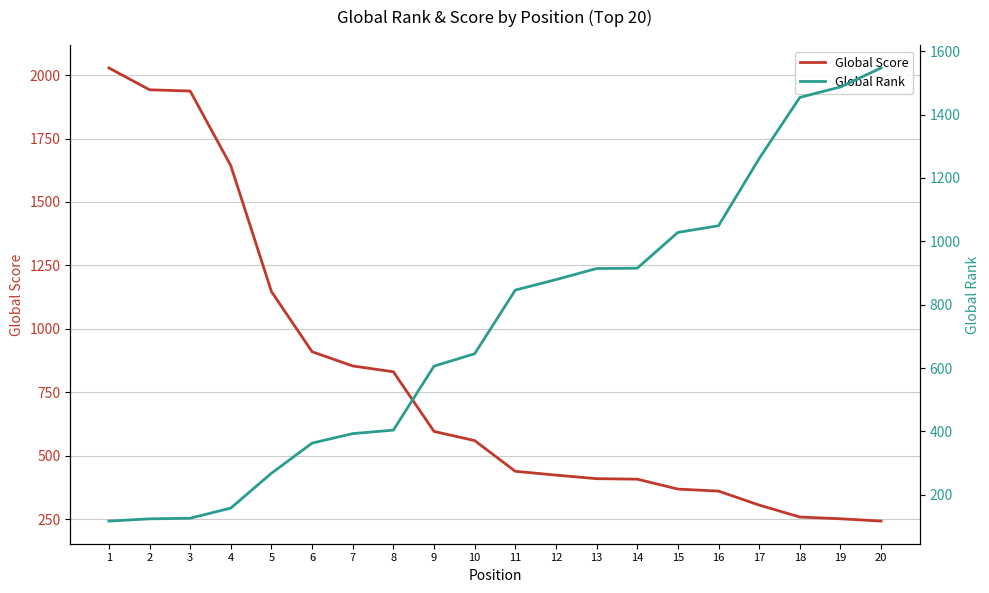

What is the total value across all series at 3?

2063